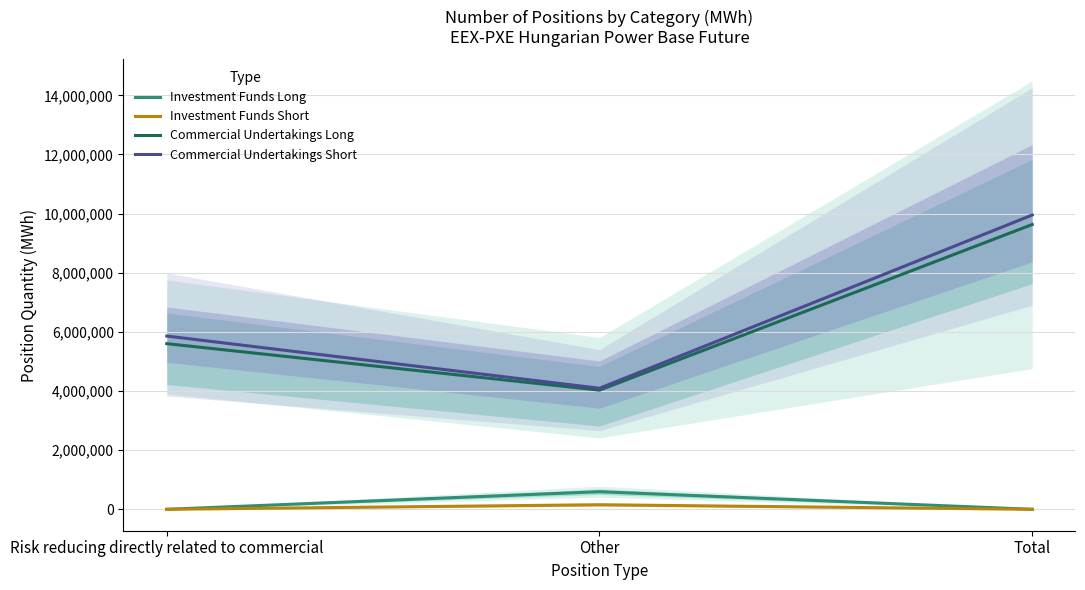

Which series has the widest spread of values?

Commercial Undertakings Short